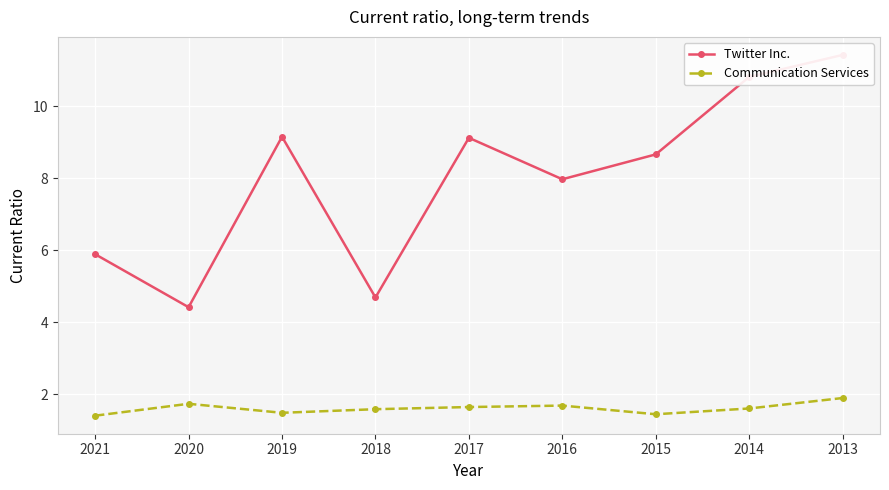

Read the Communication Services value at 2017.

1.6